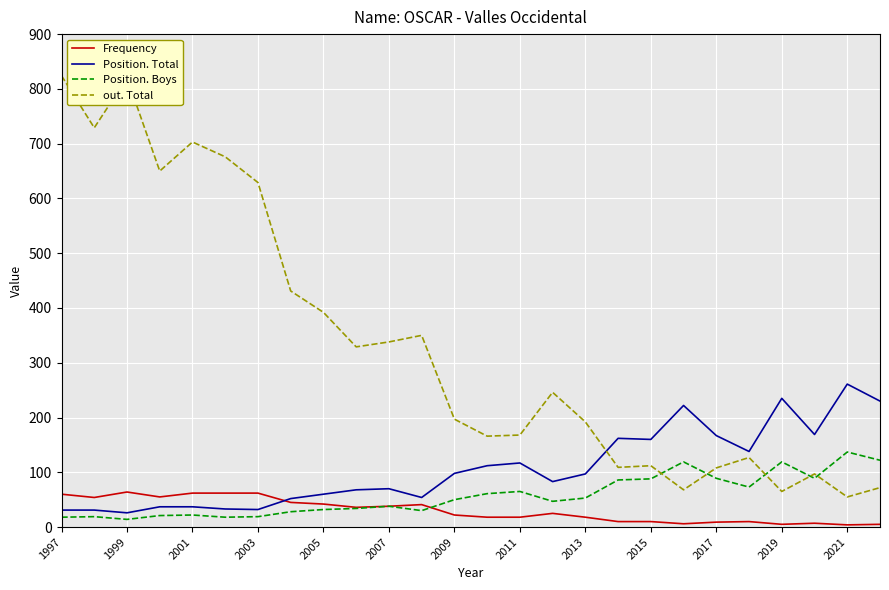

Which series has the largest range (max minus min)?

out. Total